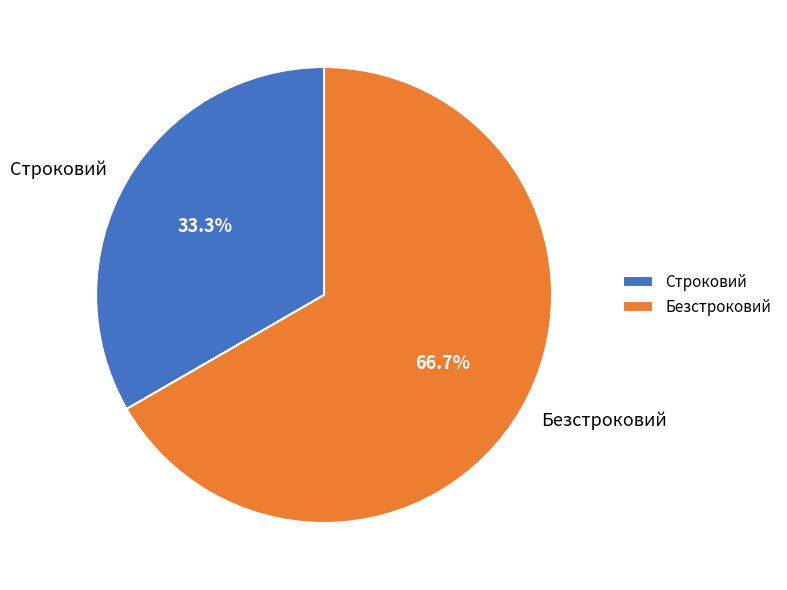

The Строковий slice represents 33% of the pie. True or false?

True